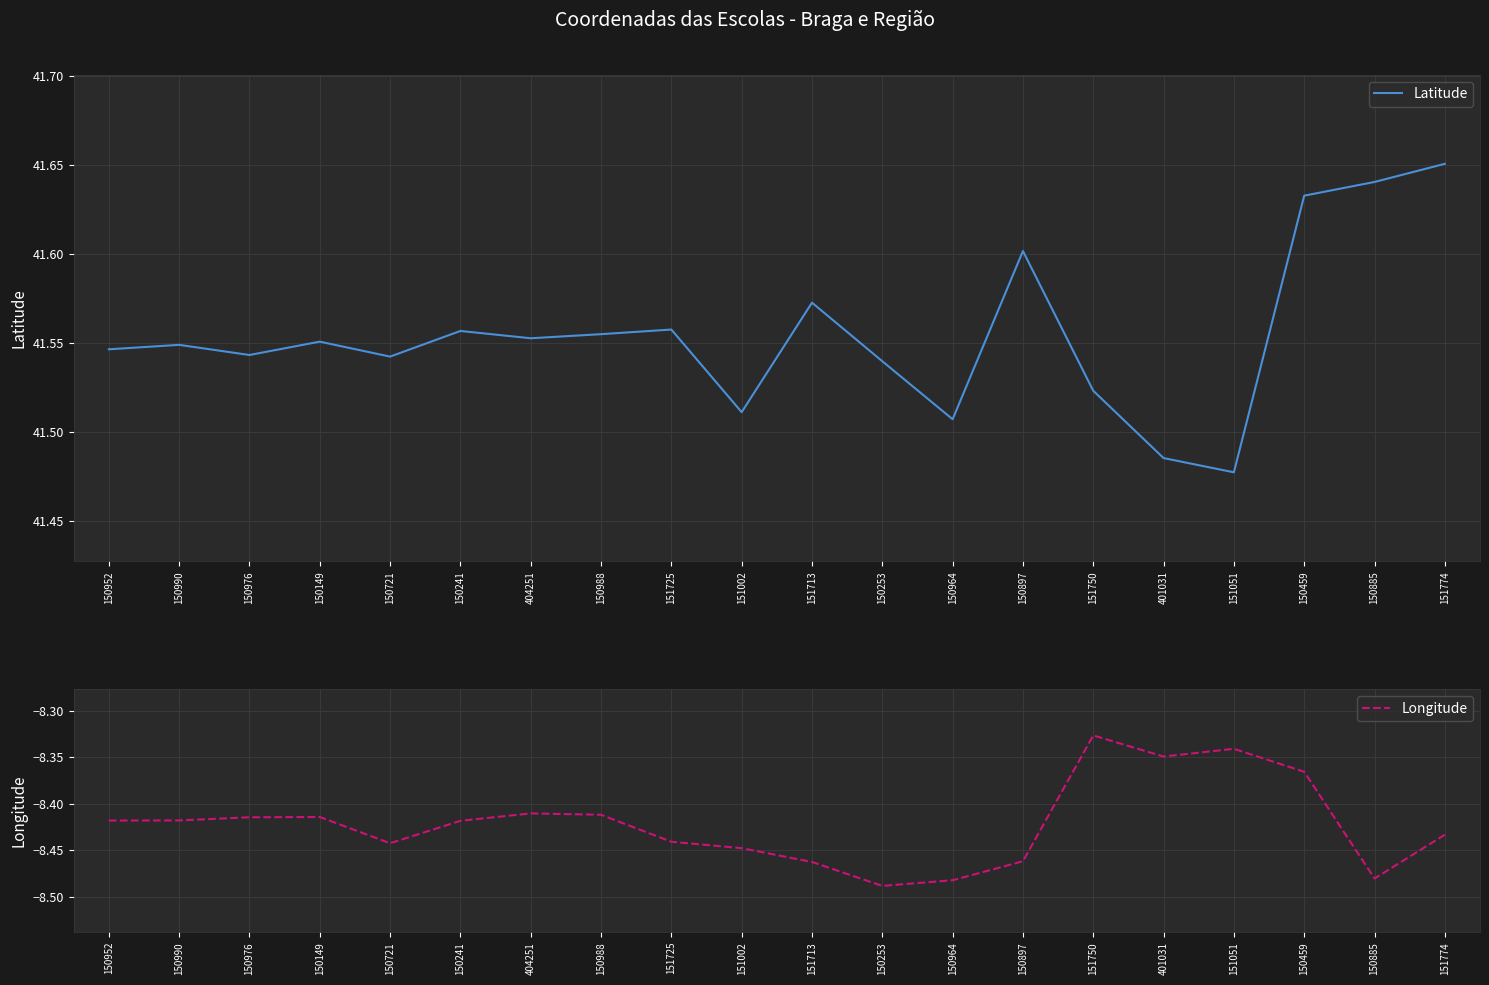

Count the number of categories in the chart.

20